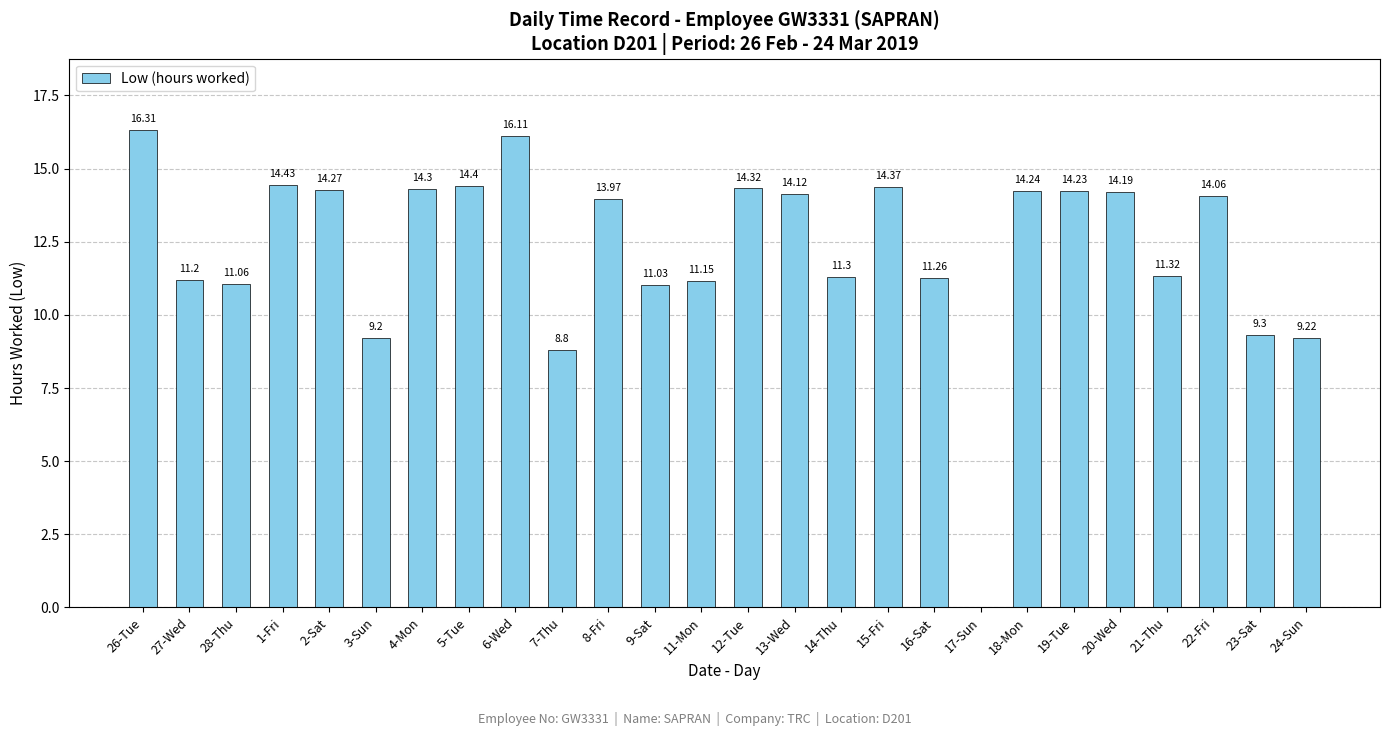

At which label does the data first exceed 14?

26-Tue